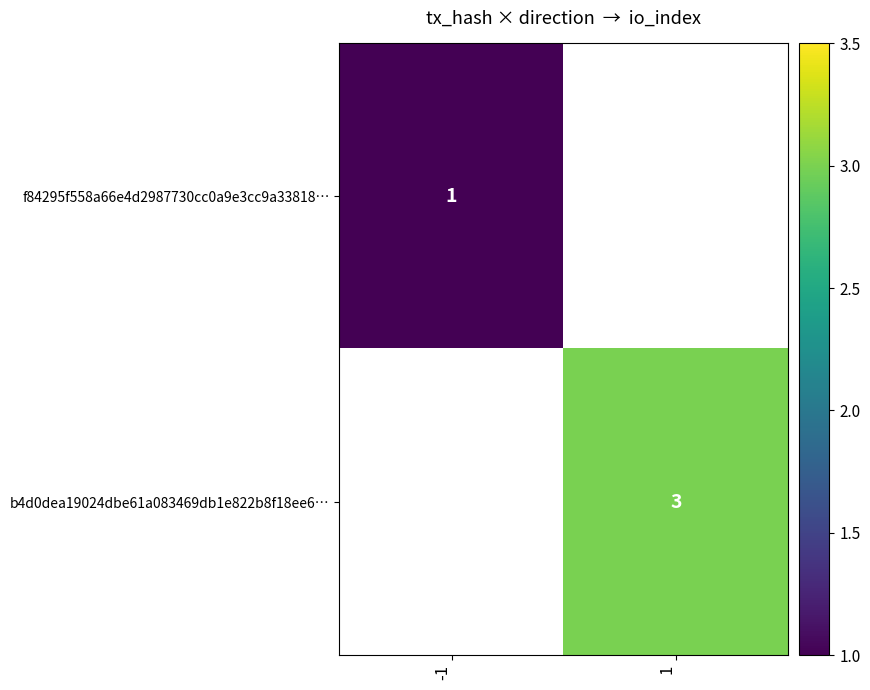

How many distinct data groups are displayed?

2